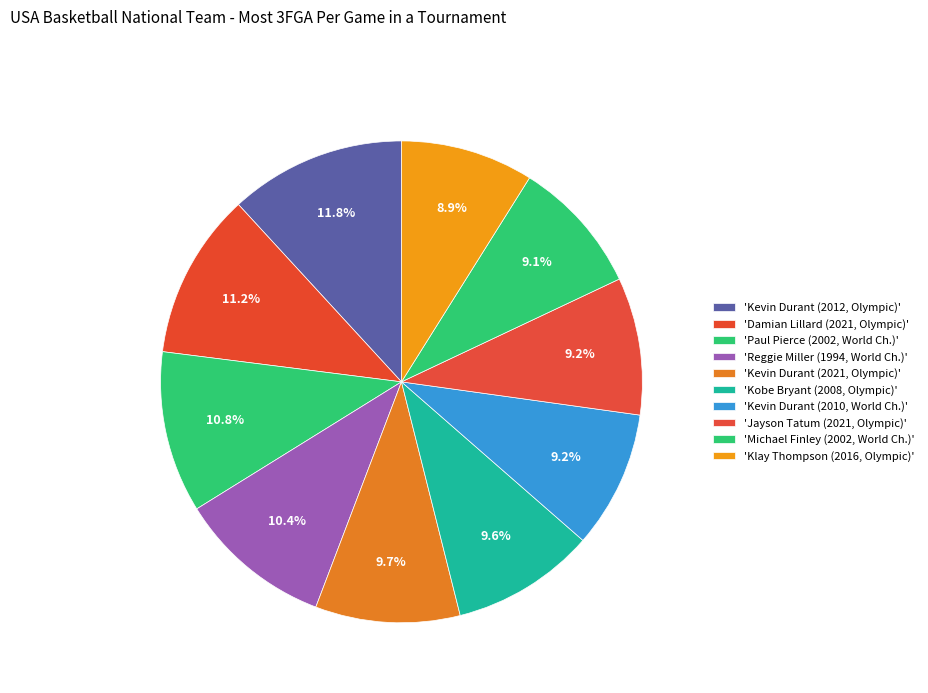

How many slices are in this pie chart?

10